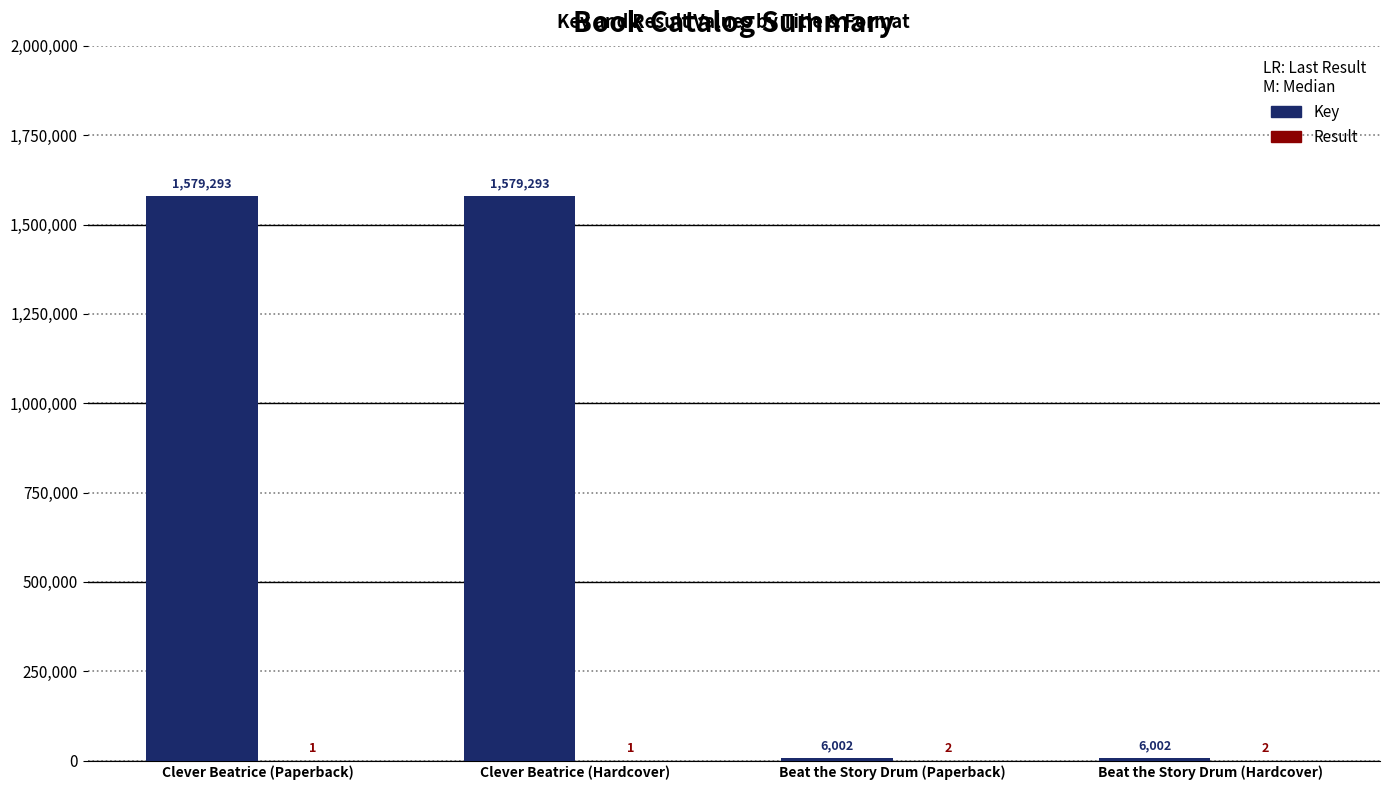

True or false: Key has a value of 6002 at Beat the Story Drum (Hardcover).

True